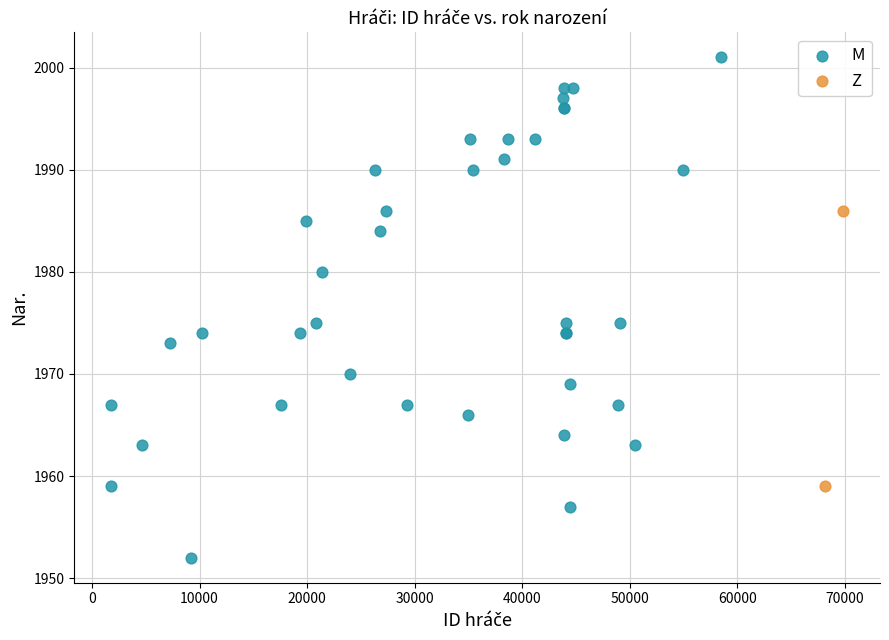

What are all the series names shown in the legend?

M, Z